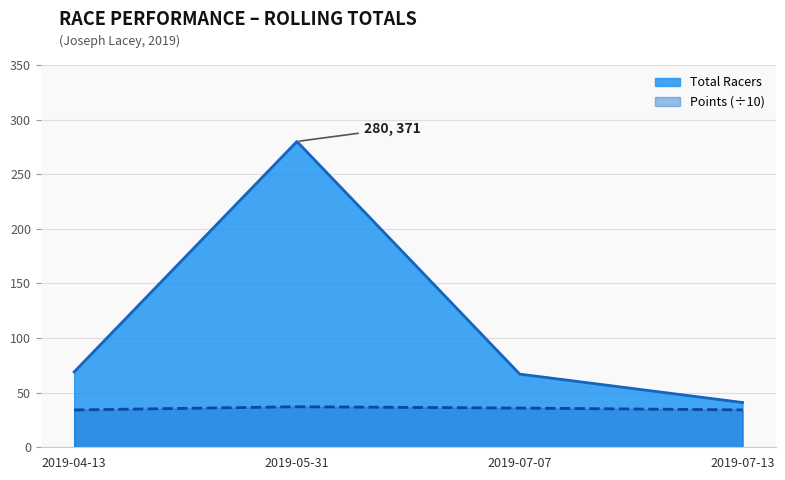

What is the label of the 1st point from the left?

2019-04-13